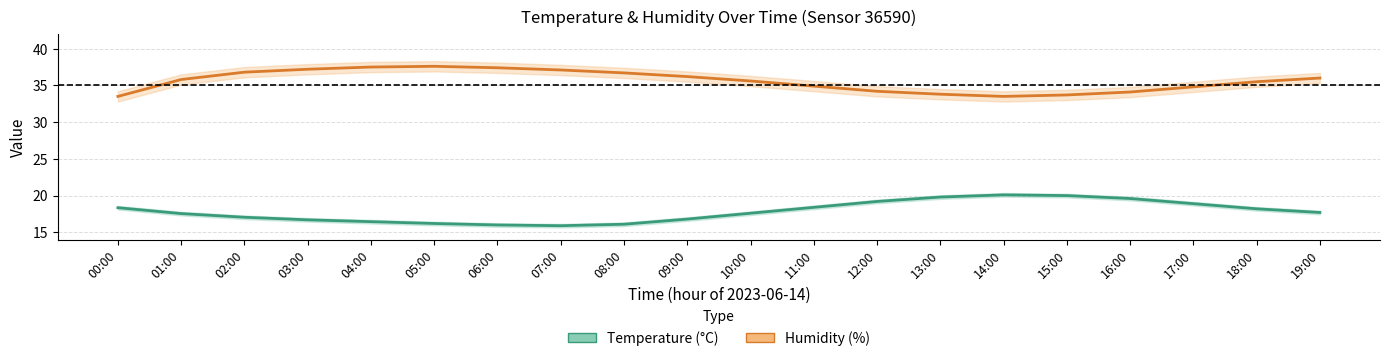

True or false: Temperature (°C) and Humidity (%) intersect in this chart.

False